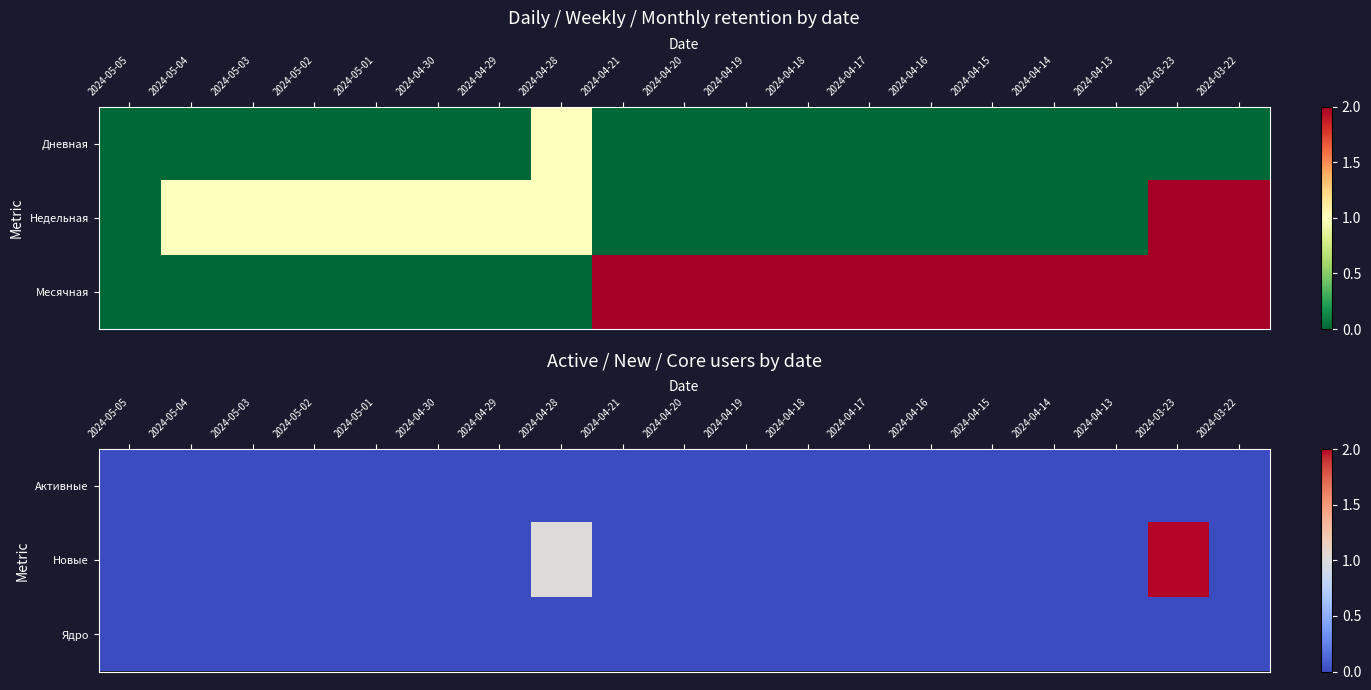

How many categories are shown in the chart?

19